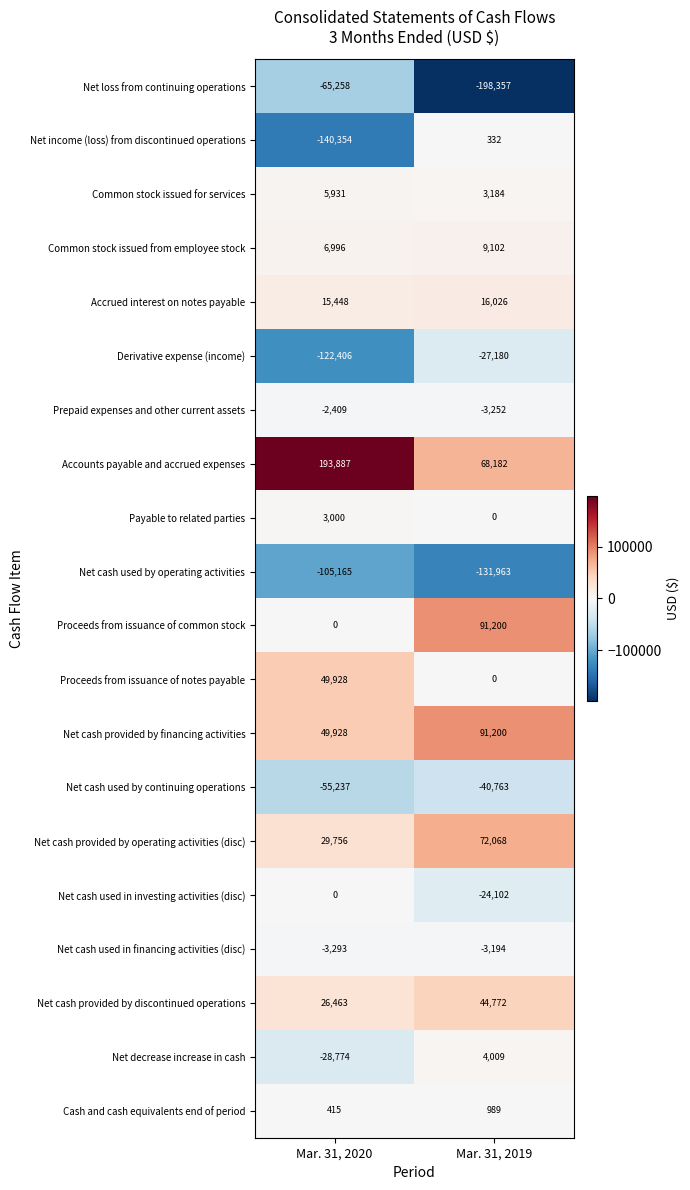

What is the sum of the Payable to related parties values at Mar. 31, 2019 and Mar. 31, 2020?

3000